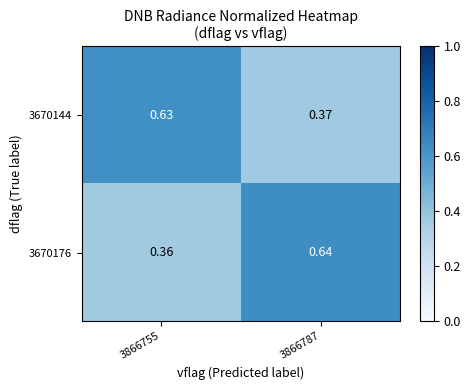

Is the value of 3670144 at 3866787 greater than the value of 3670176 at 3866787?

No